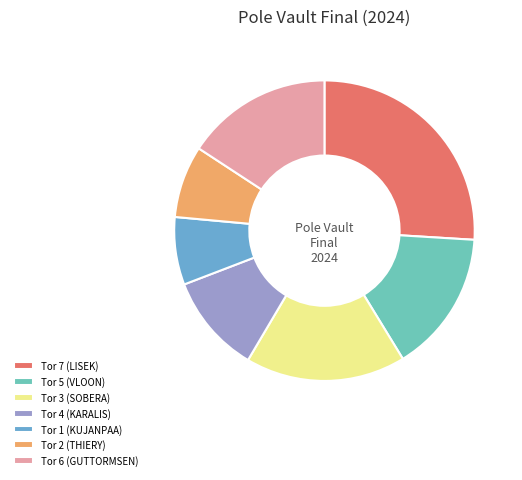

Between Tor 4 (KARALIS) and Tor 2 (THIERY), which is larger?

Tor 4 (KARALIS)